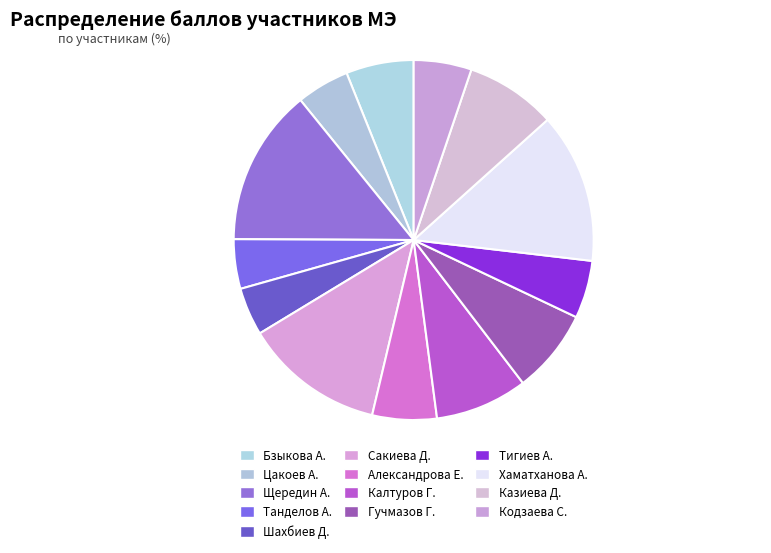

How many slices are in this pie chart?

13